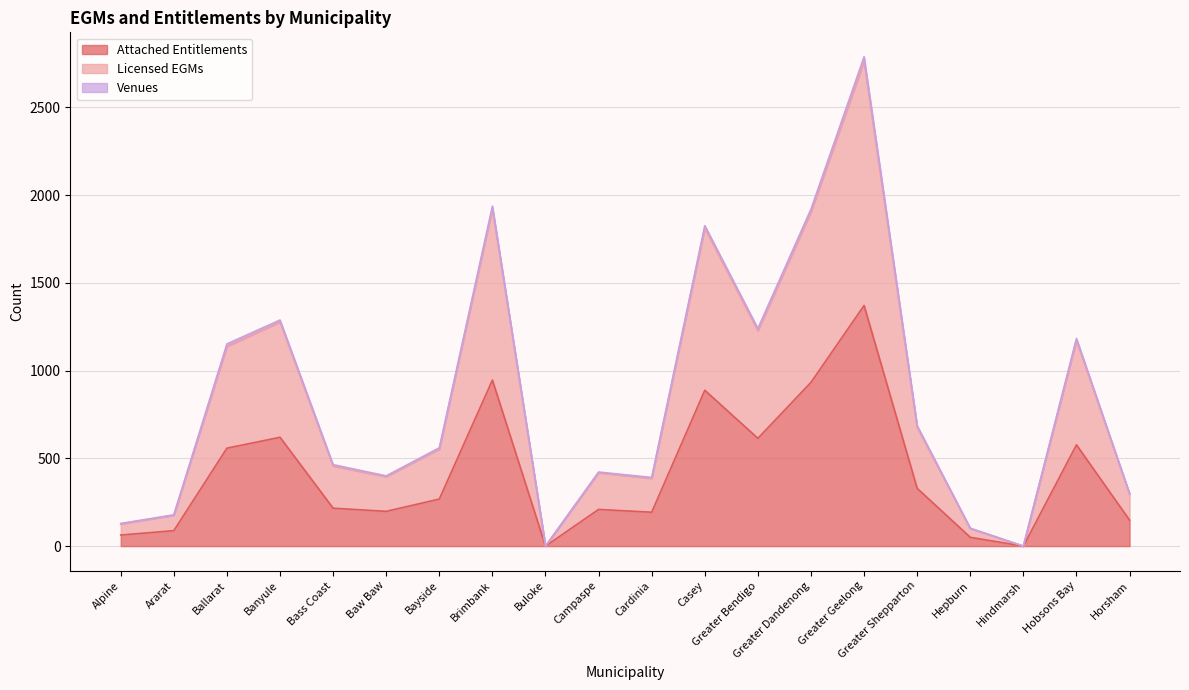

The Attached Entitlements series shows 155 at Bayside. True or false?

False